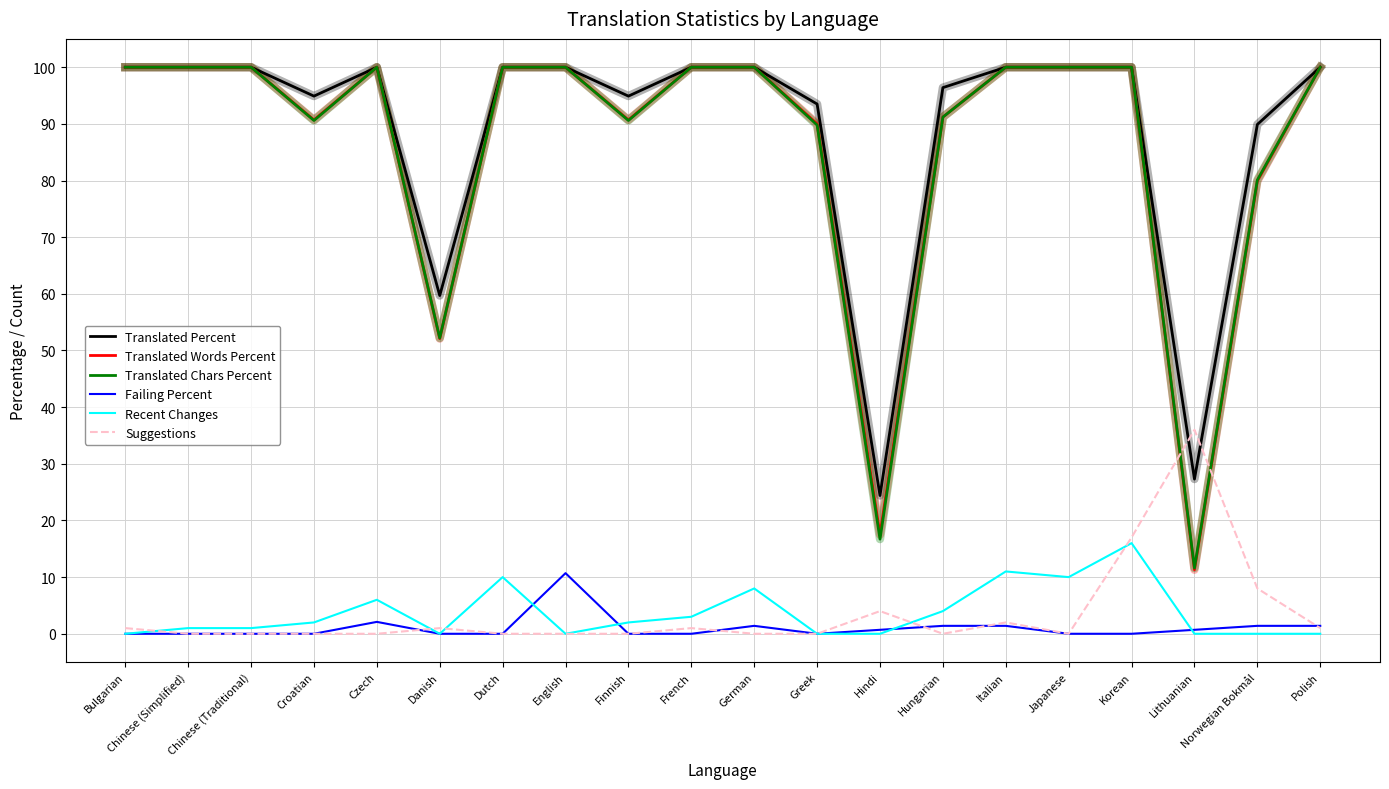

Read the Failing Percent value at Norwegian Bokmål.

1.4